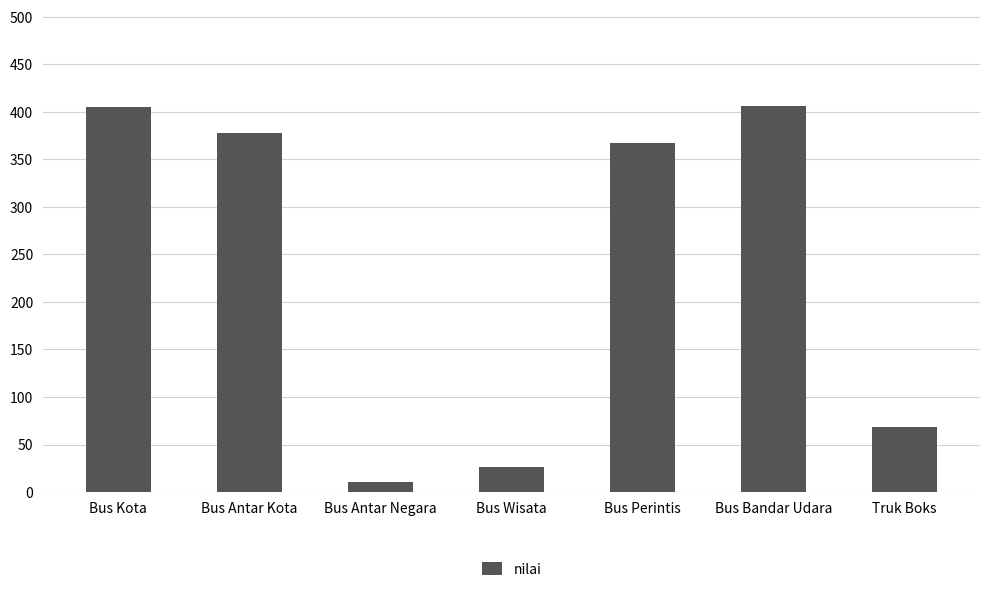

What is the maximum value shown in the chart?

406